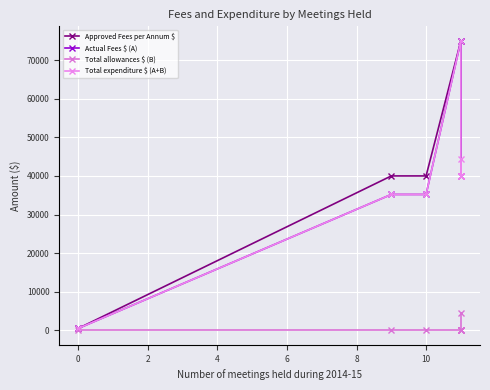

Which series changed the most between 4 and 6?

Actual Fees $ (A)